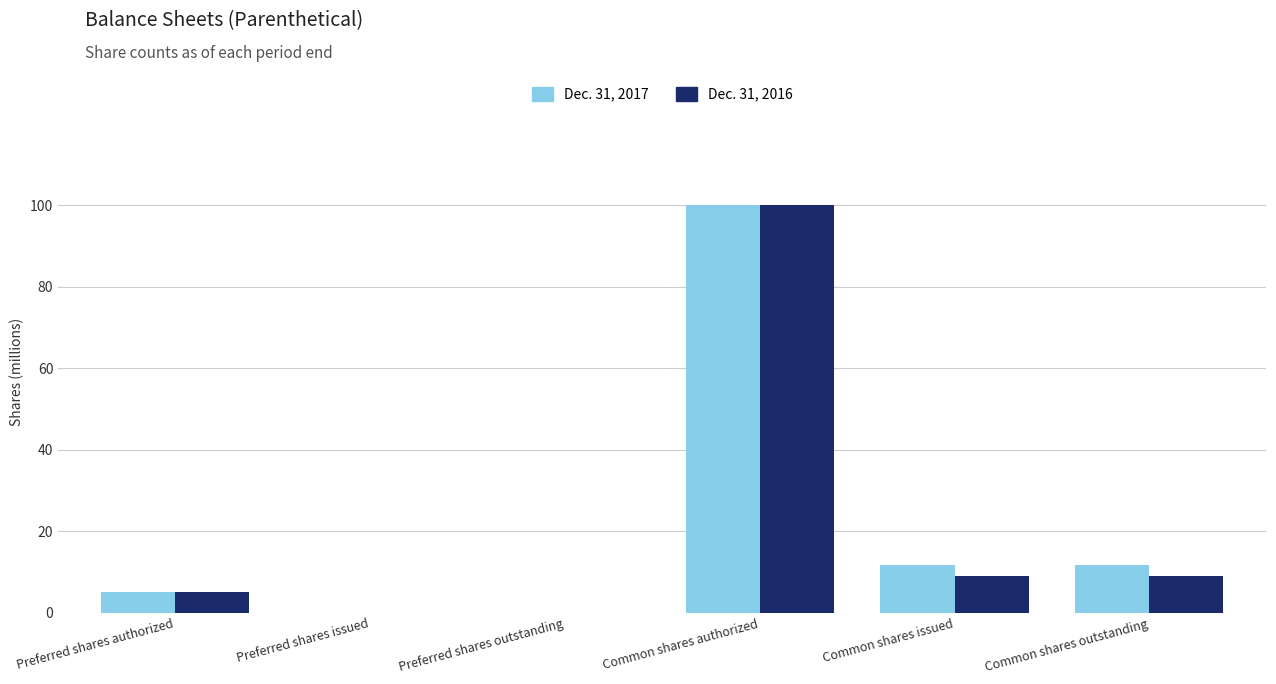

What is the total value across all series at Preferred shares authorized?

10.0